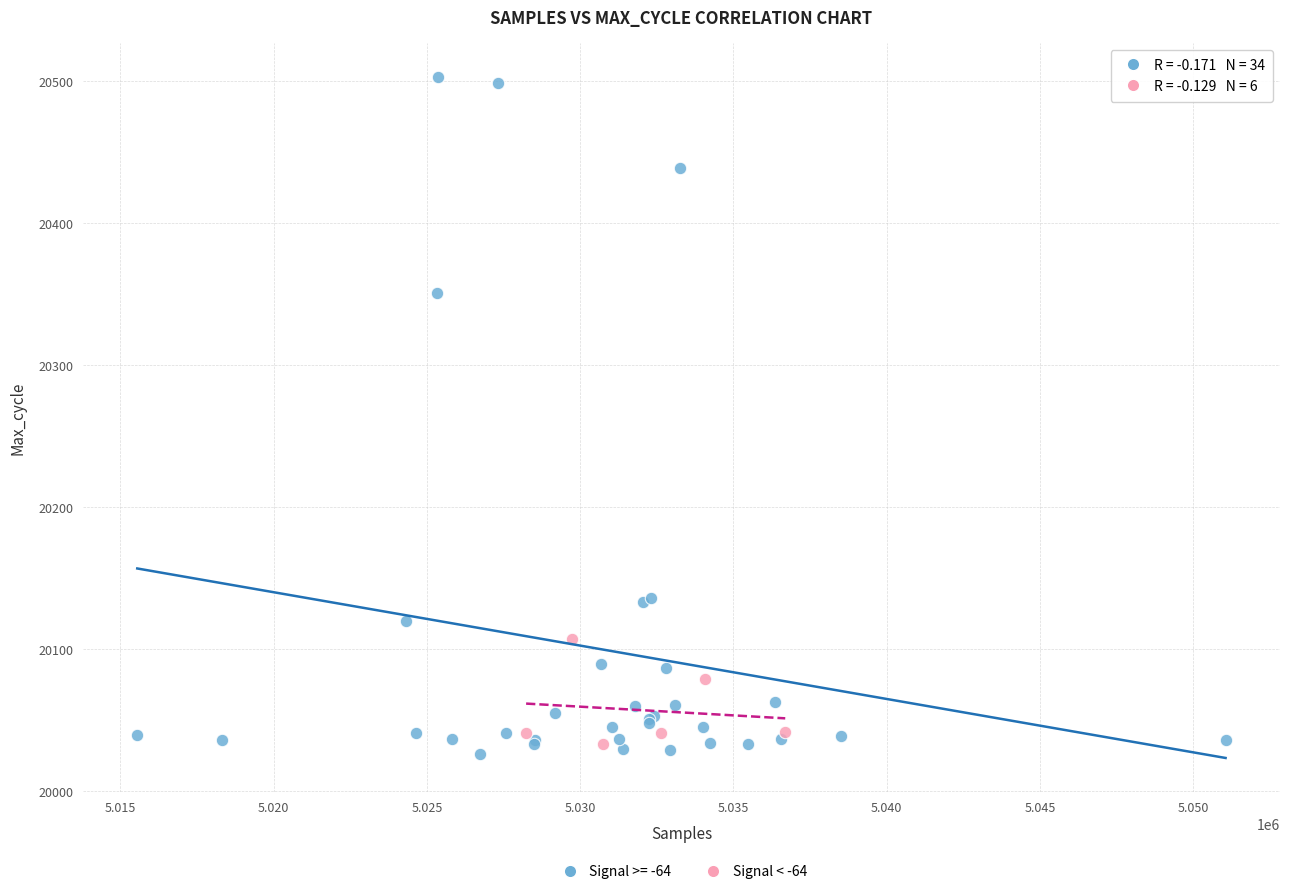

Which series reaches the maximum Y coordinate?

Signal >= -64